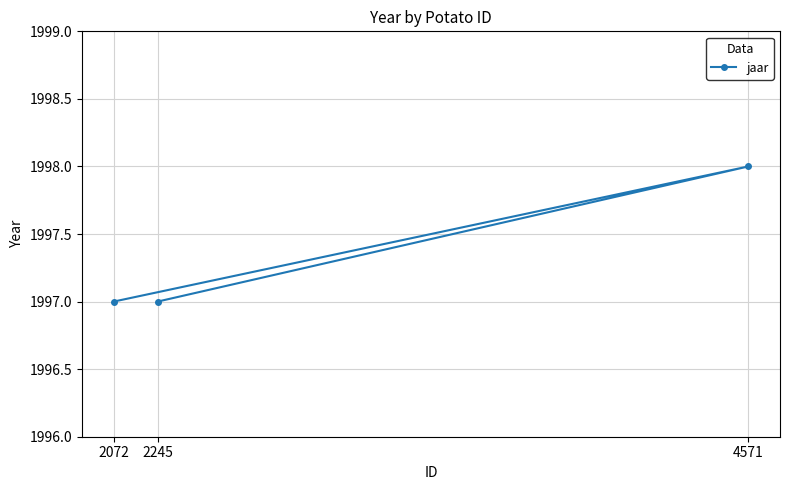

What is the value of the 1st point from the left?

1997